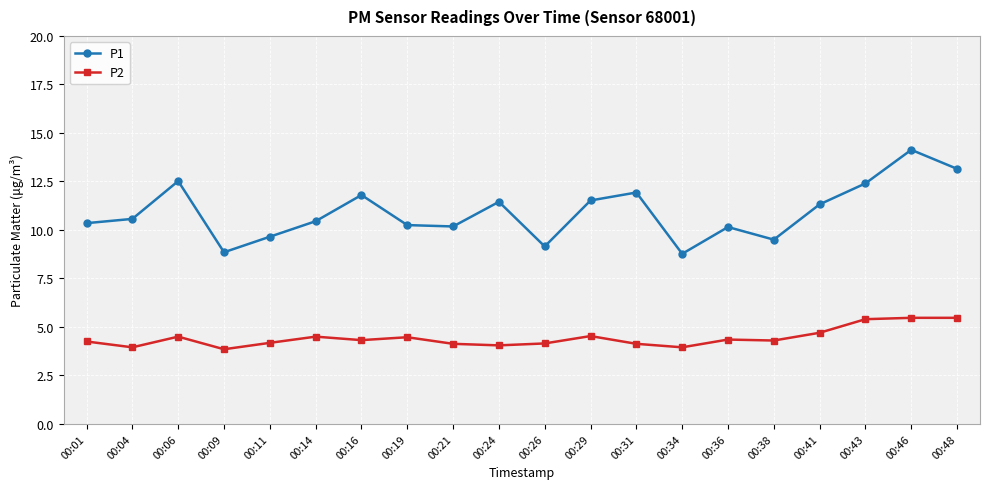

Count the number of data series in this chart.

2